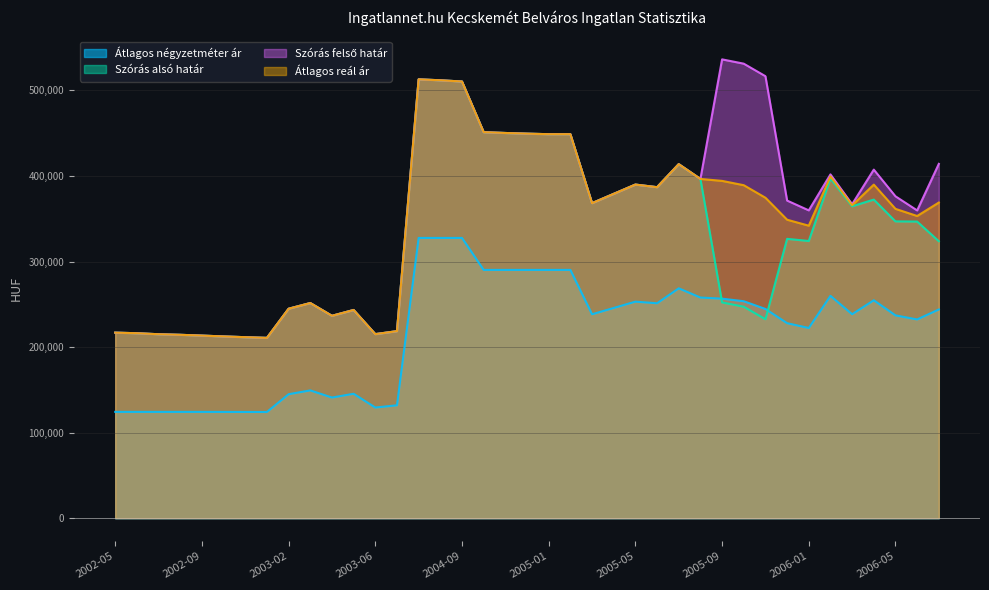

Which category has the highest value in the Szórás alsó határ series?

2004-07